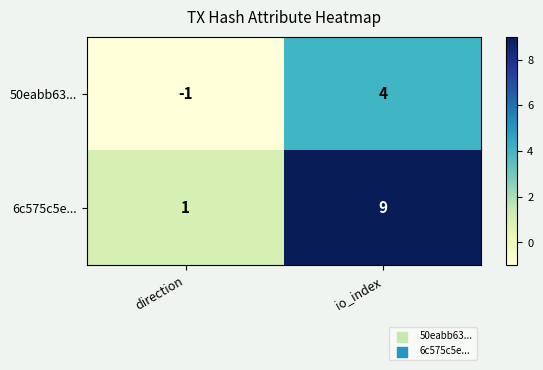

What is the difference between the maximum and minimum values in the 50eabb63... series?

5